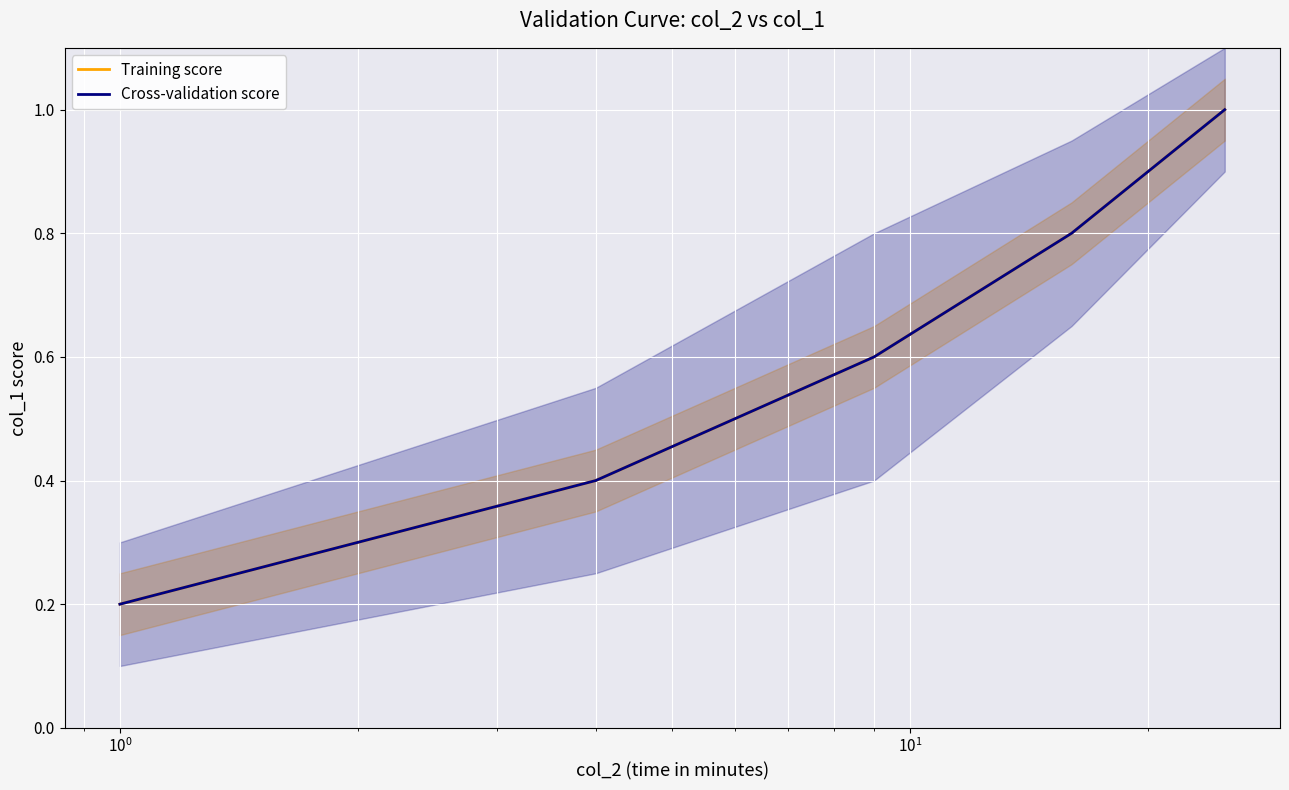

Is this an area chart (filled region under the line)?

No